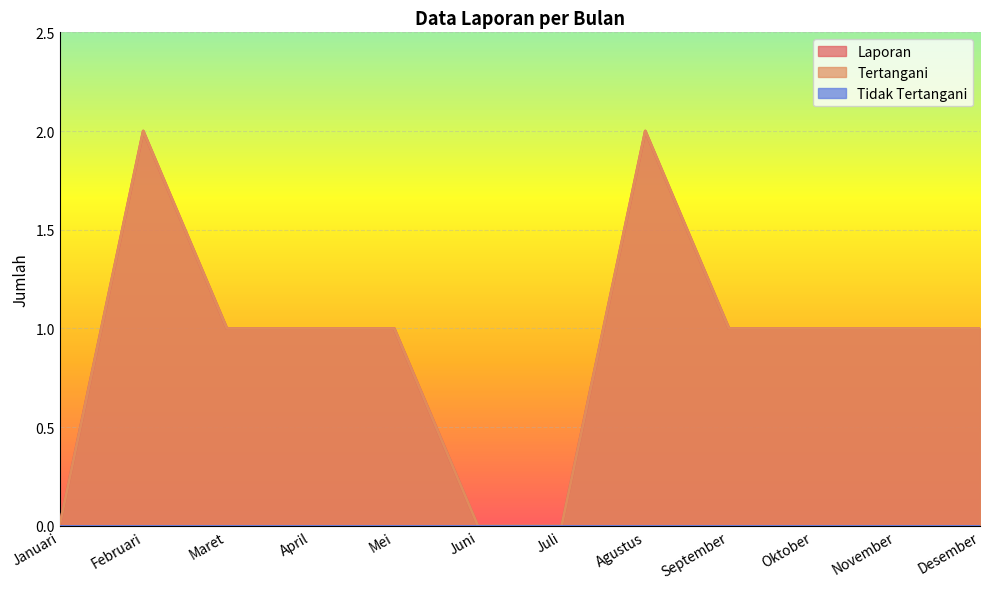

Which has a higher value, Maret or Agustus?

Agustus